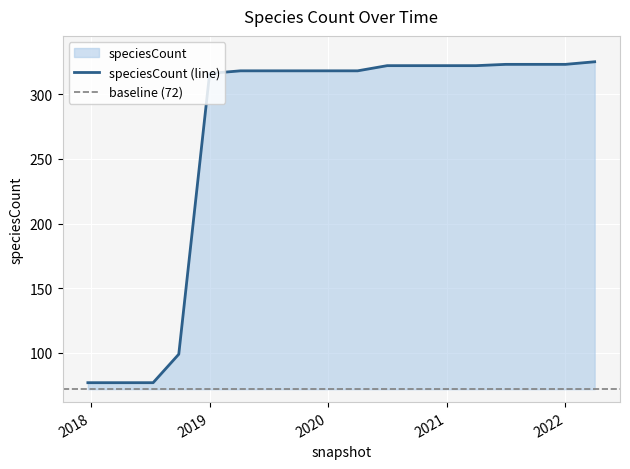

How many distinct data groups are displayed?

1